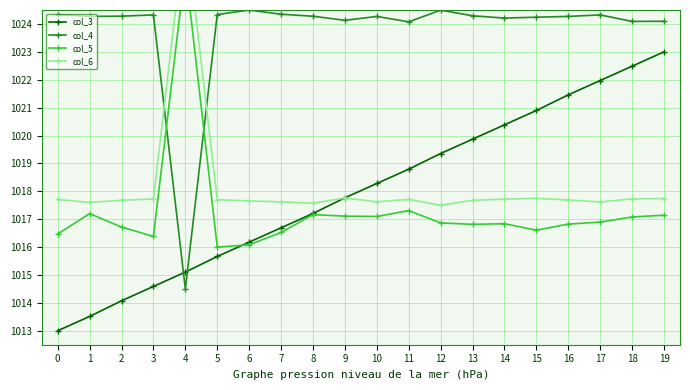

Which series ends up on top after the final intersection of col_5 and col_4?

col_4